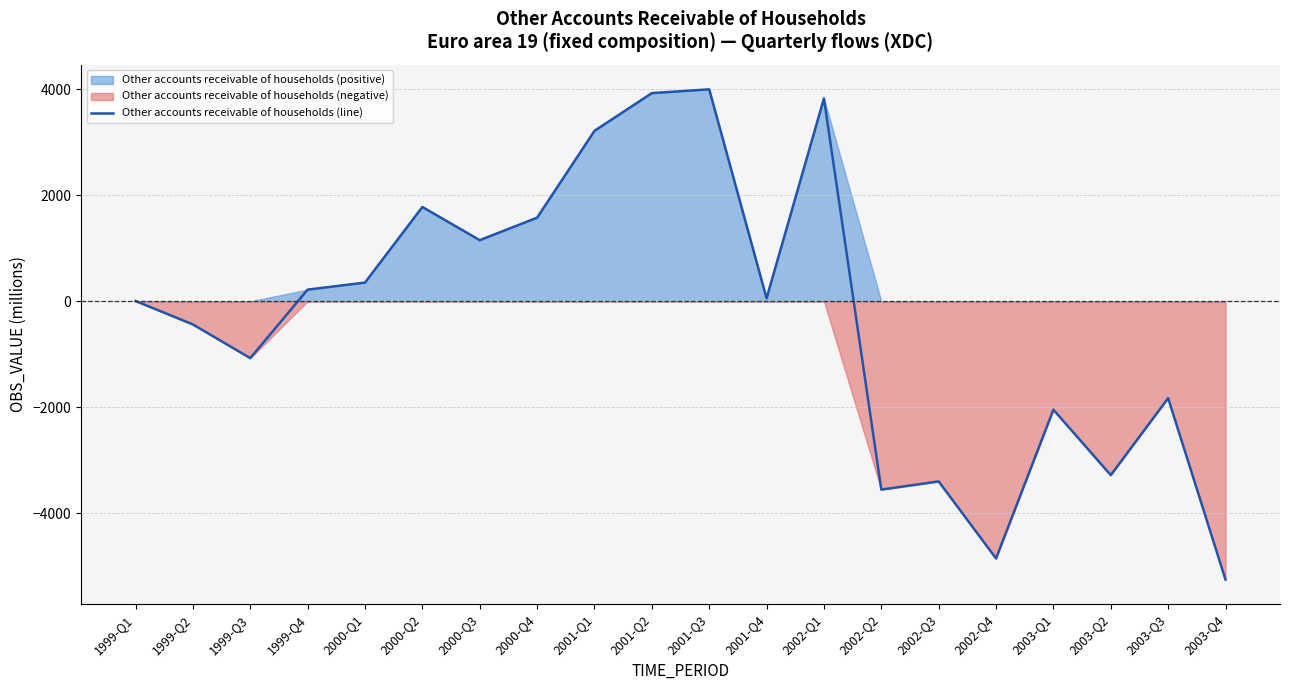

Between 2000-Q3 and 1999-Q1, which is larger?

2000-Q3